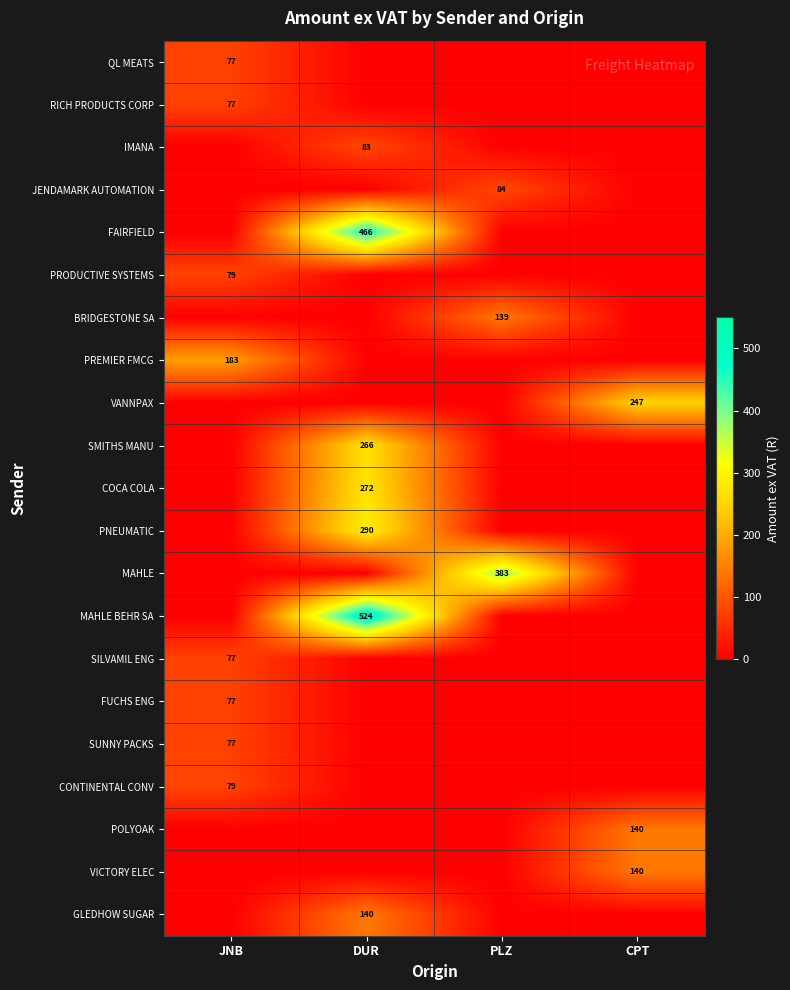

What is the difference between the highest and lowest values at DUR?

523.9